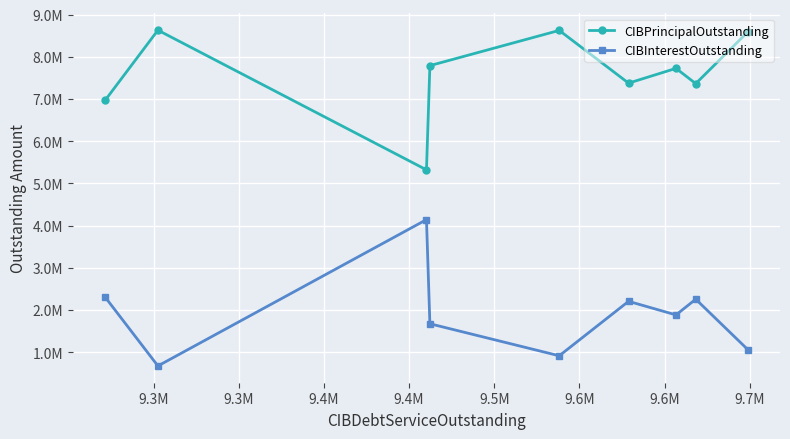

What are all the series names shown in the legend?

CIBPrincipalOutstanding, CIBInterestOutstanding